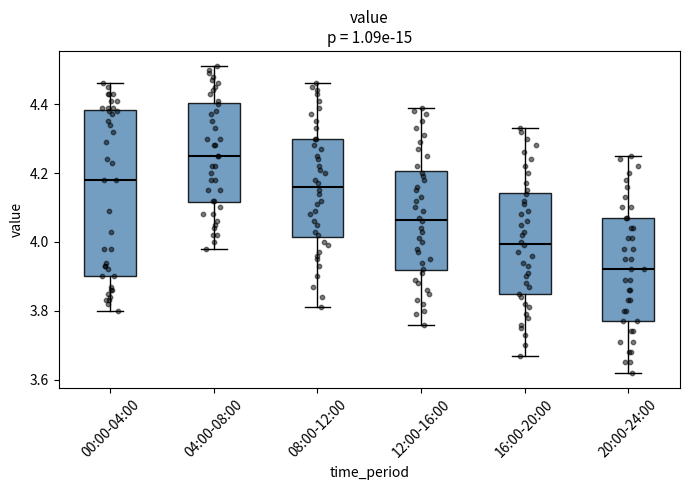

Reading left to right, read every box against the y-axis: the position of its median line, the range the box covers, and the ends of its whiskers. The values are not printed on the chart, so give them approximately, as read against the axis.

00:00-04:00: median 4.18, box 3.90 to 4.38, whiskers 3.80 to 4.46
04:00-08:00: median 4.26, box 4.12 to 4.40, whiskers 3.98 to 4.52
08:00-12:00: median 4.16, box 4.02 to 4.30, whiskers 3.82 to 4.46
12:00-16:00: median 4.06, box 3.92 to 4.20, whiskers 3.76 to 4.40
16:00-20:00: median 4.00, box 3.84 to 4.14, whiskers 3.68 to 4.34
20:00-24:00: median 3.92, box 3.78 to 4.08, whiskers 3.62 to 4.26